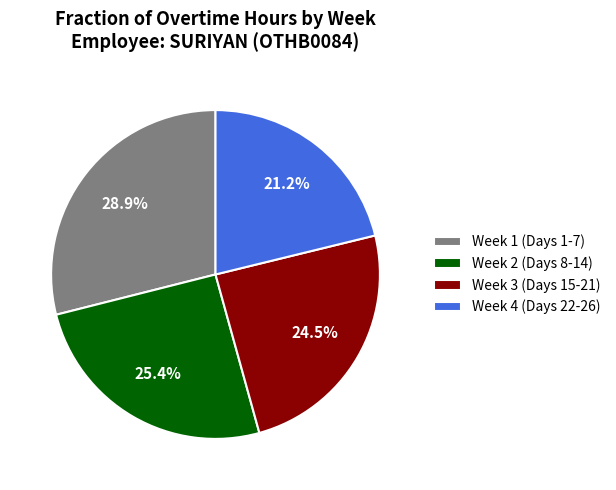

How much of the chart is everything except Week 2 (Days 8-14)?

74.6%